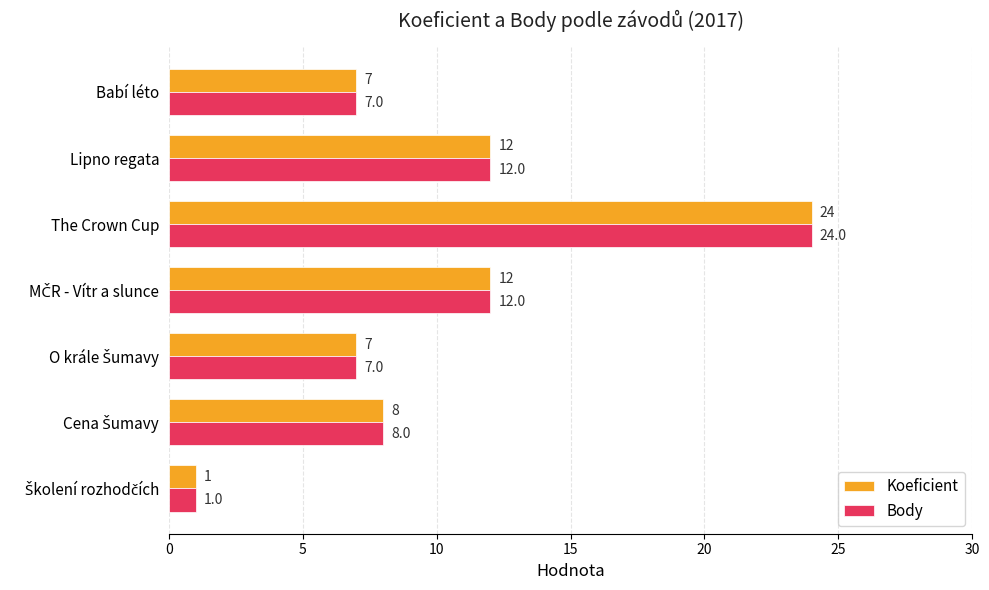

At which category is the sum across all series the highest?

The Crown Cup